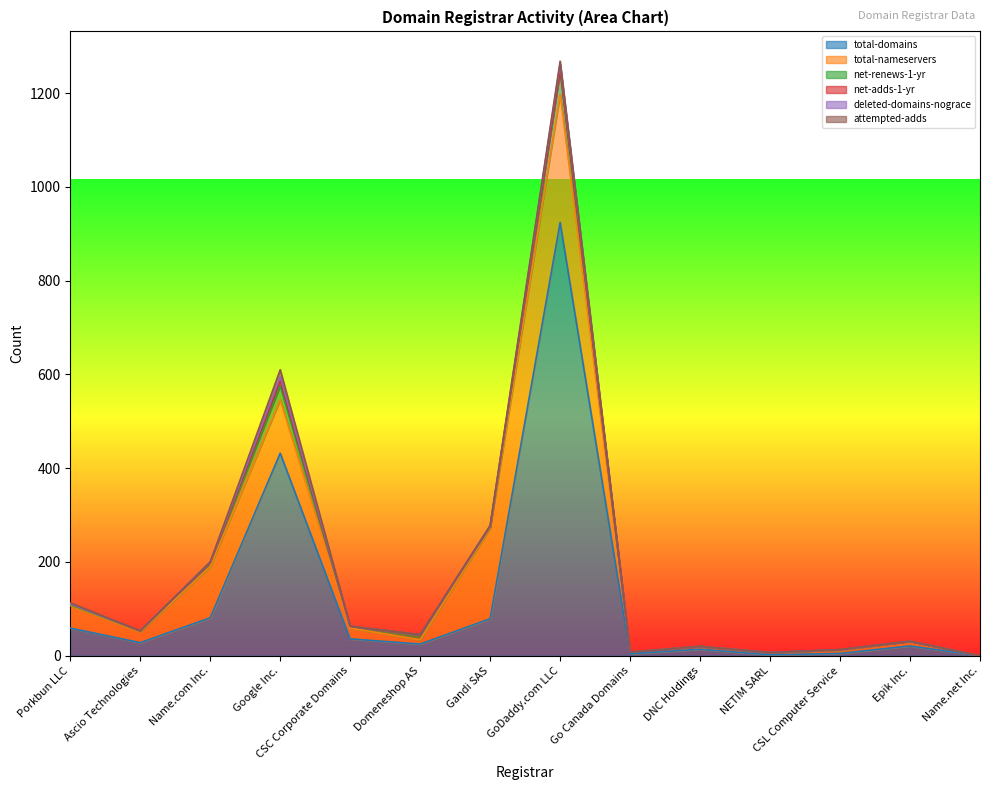

True or false: net-renews-1-yr and deleted-domains-nograce intersect in this chart.

False